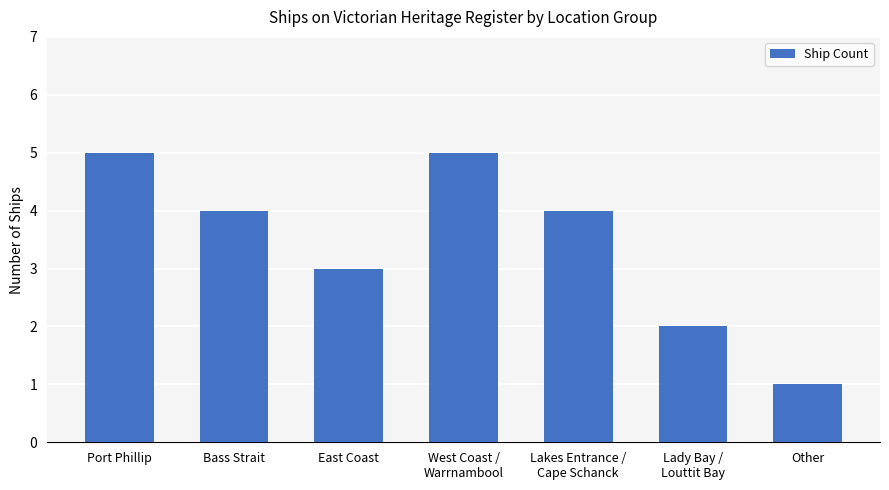

Does the chart contain any negative values?

No